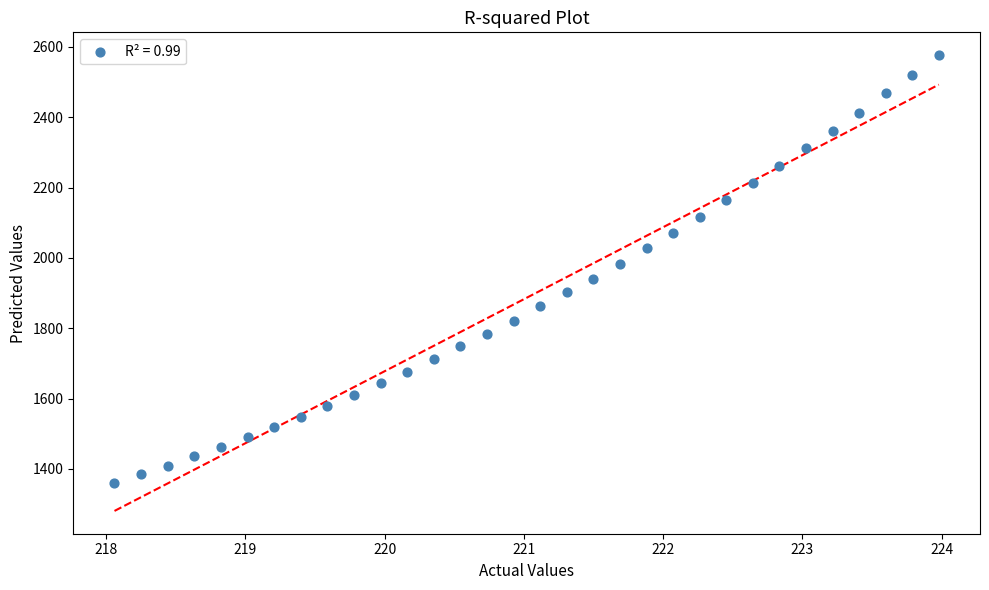

What is the range of Y values (max minus min)?

1216.3